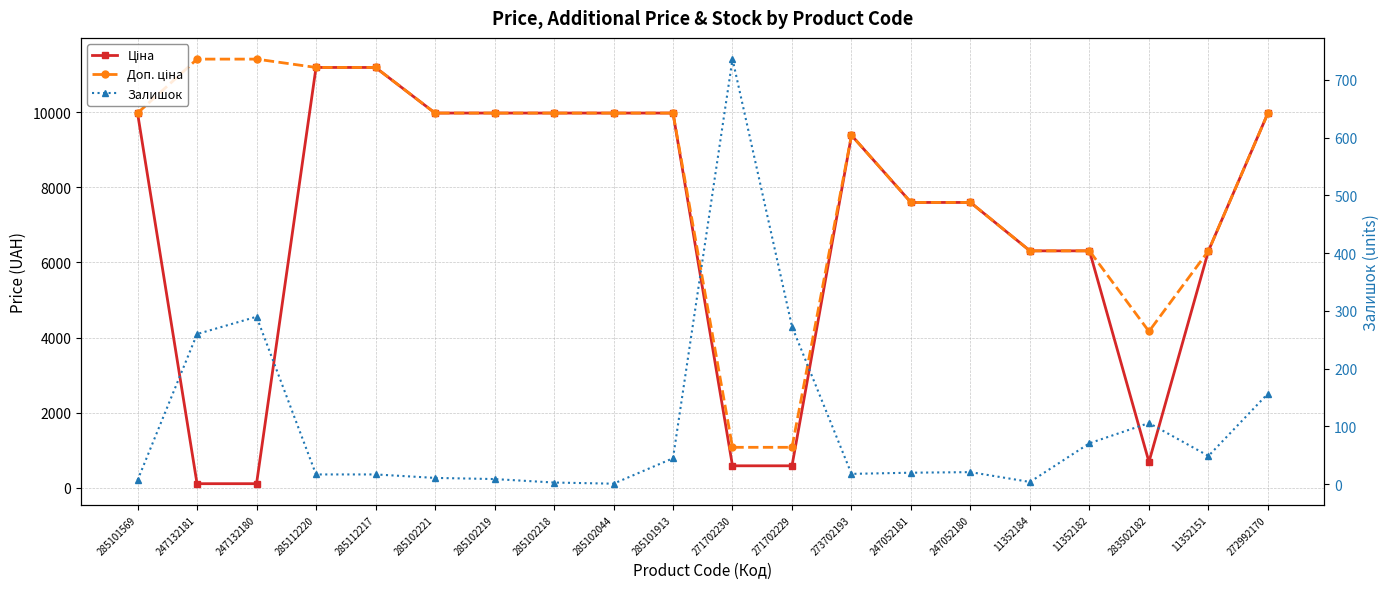

What is the difference between the maximum and minimum values in the Ціна series?

11074.1